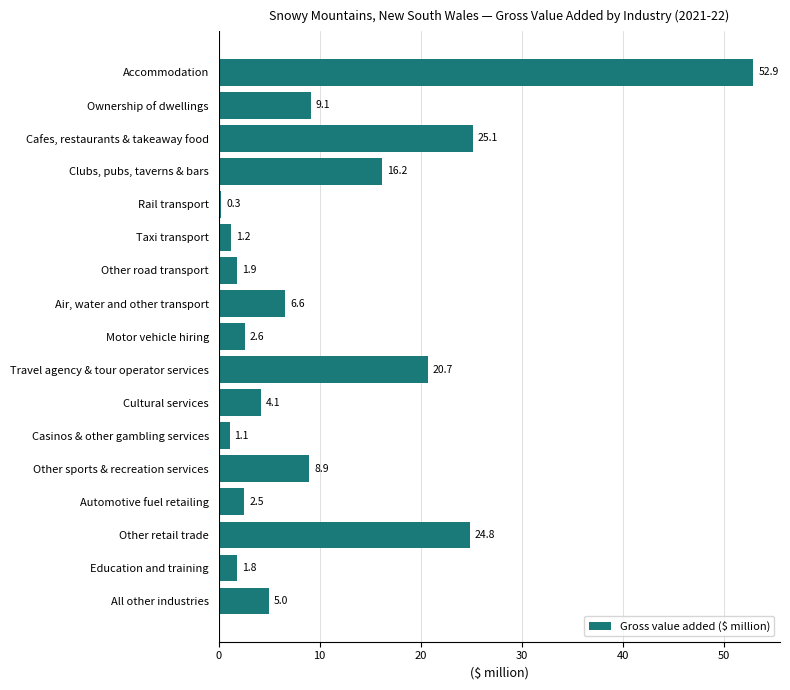

What value does the data have at Education and training?

1.8